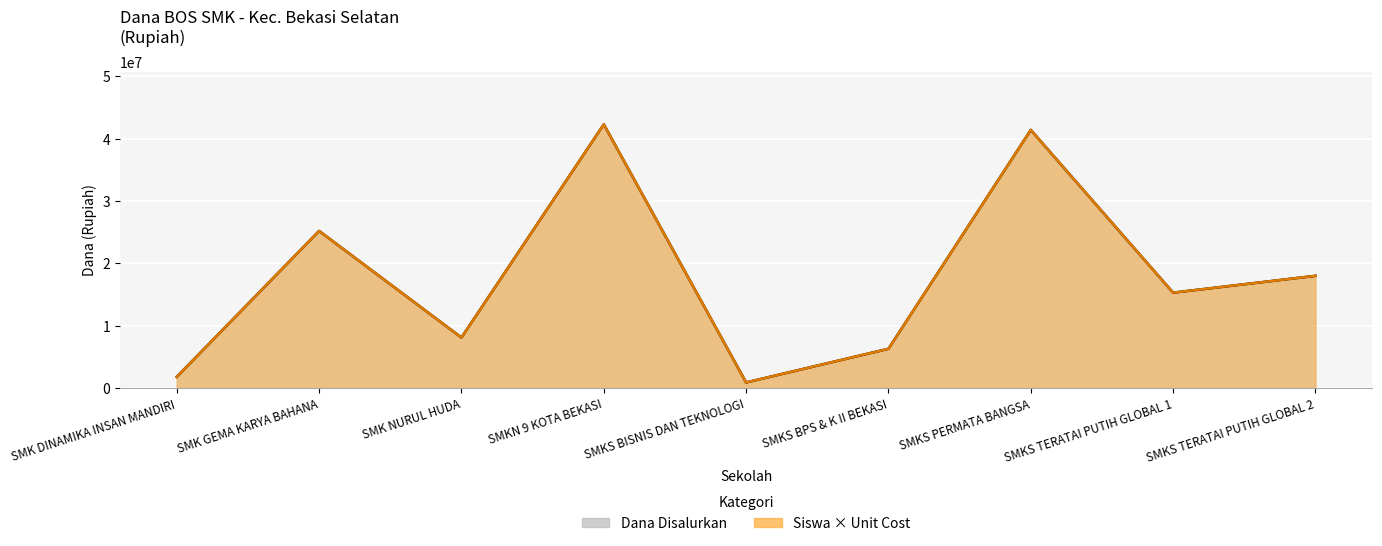

At which label is Siswa × Unit Cost (line) closest to 21600000?

SMK GEMA KARYA BAHANA